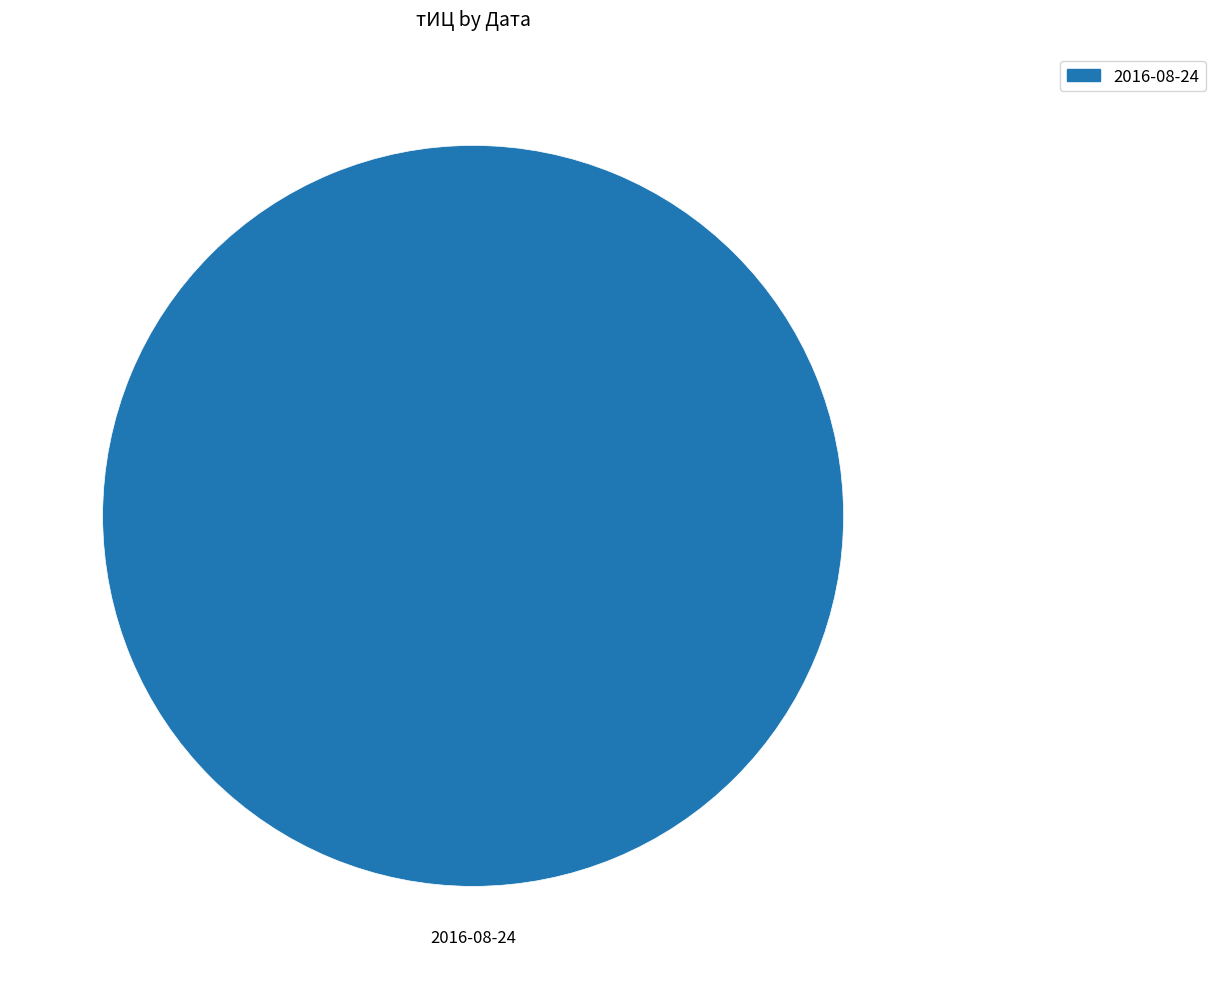

Does any single category account for the majority?

Yes